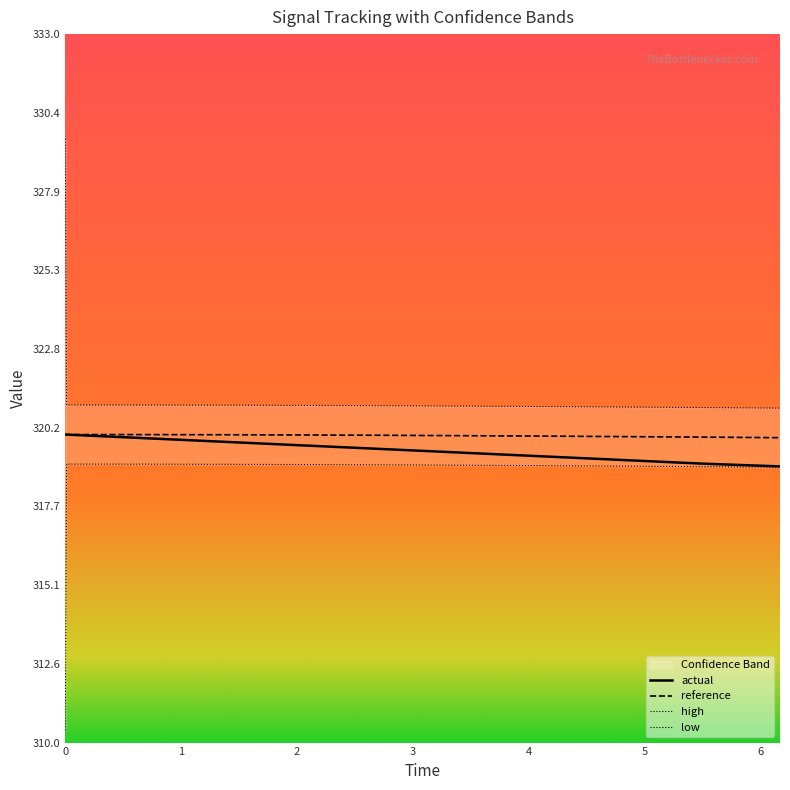

What is the maximum value for actual?

320.0